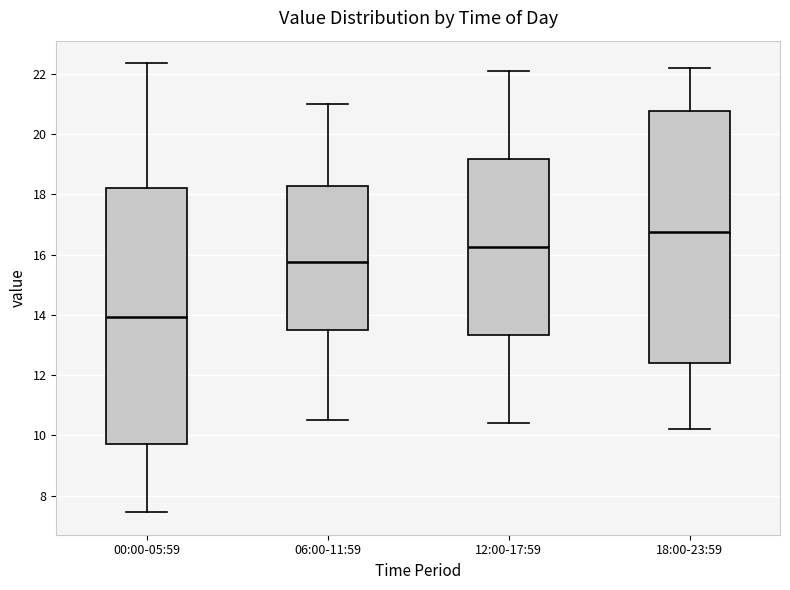

Where does the upper whisker of the box for 12:00-17:59 end on the y-axis? The values are not printed on the chart, so give them approximately, as read against the axis.

22.2